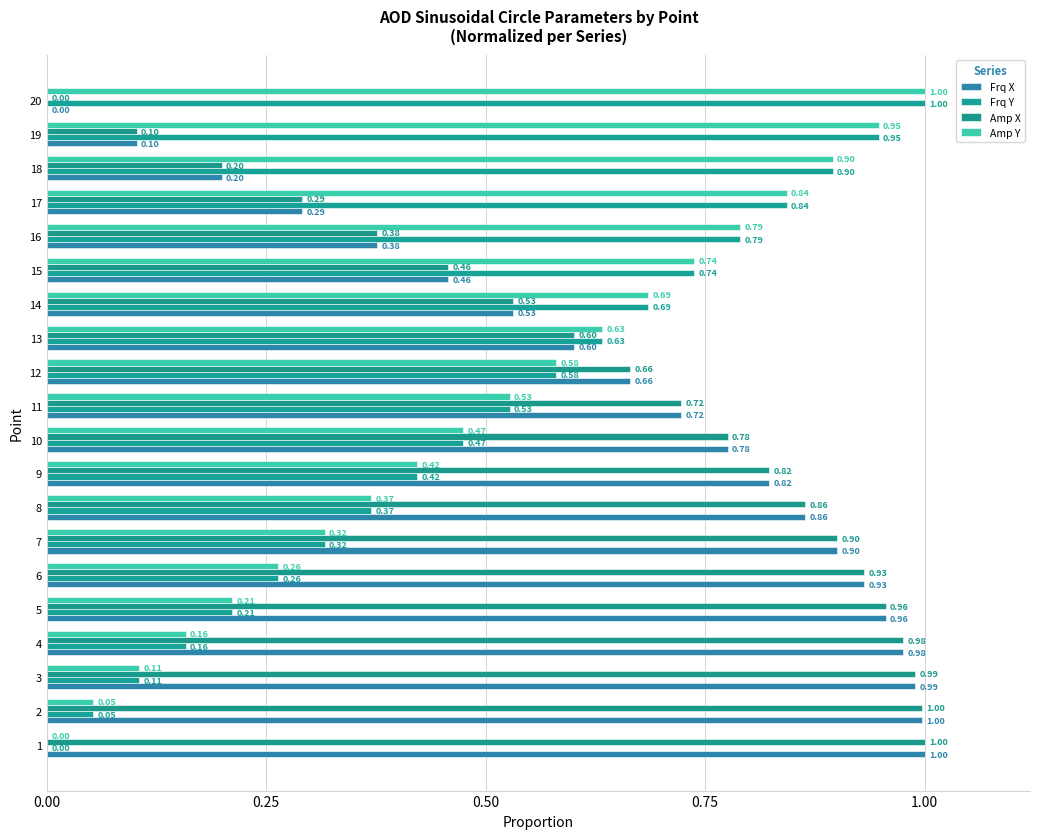

What position from the left is 0.50?

3